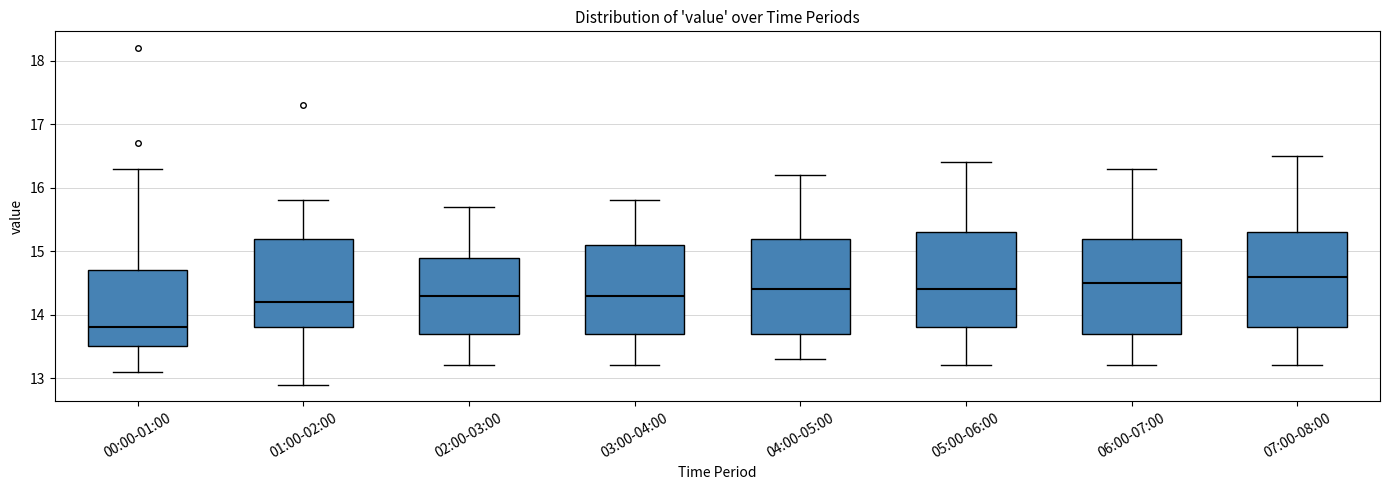

Where does the upper whisker of the box for 04:00-05:00 end on the y-axis? The values are not printed on the chart, so give them approximately, as read against the axis.

16.2